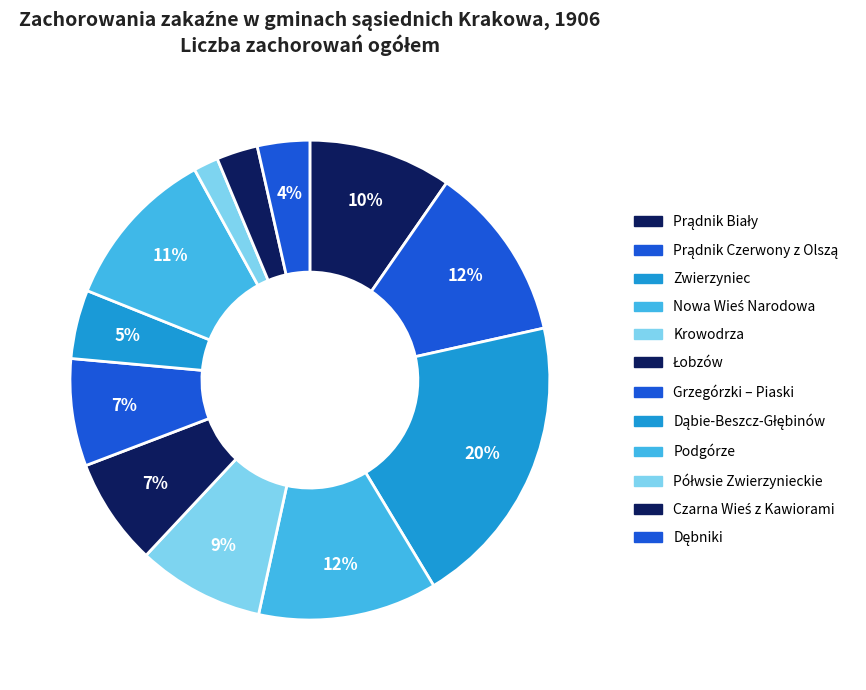

How many slices are in this pie chart?

12